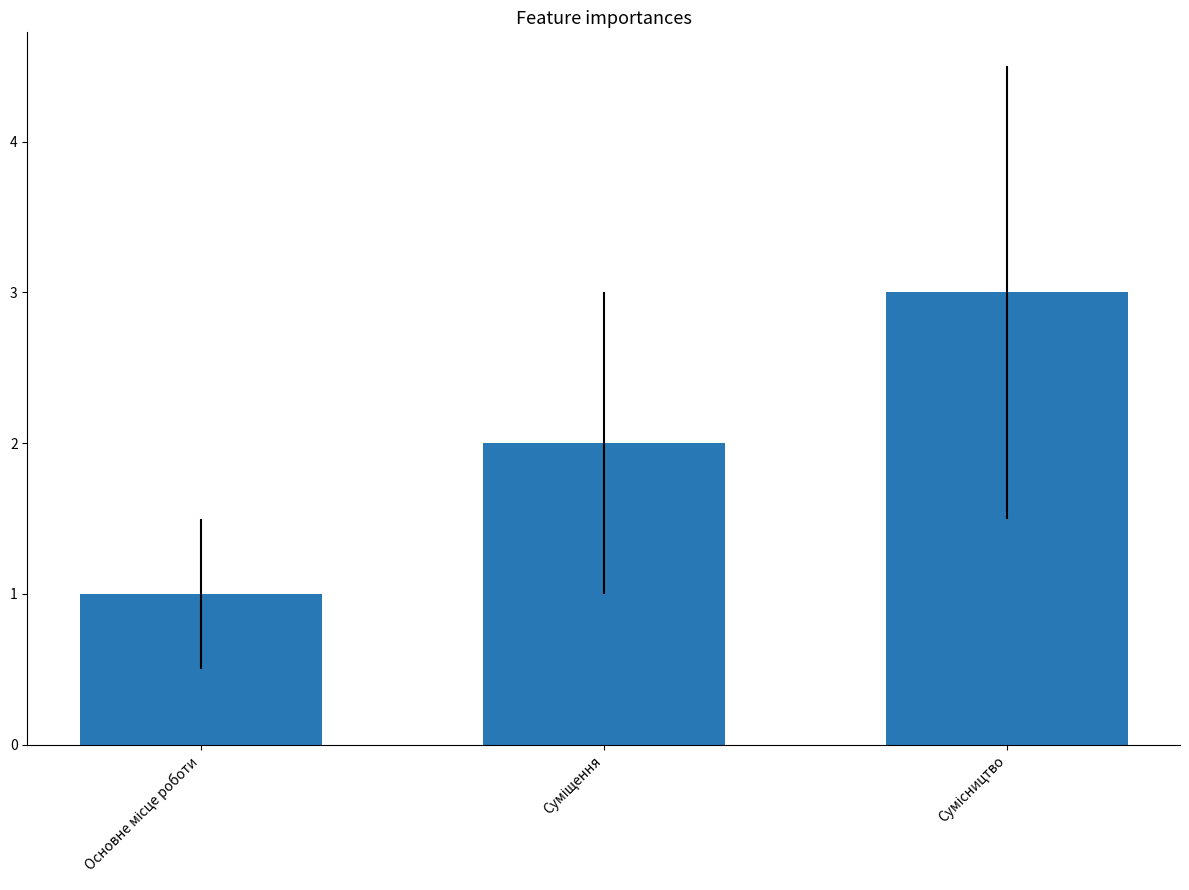

How many distinct data groups are displayed?

1